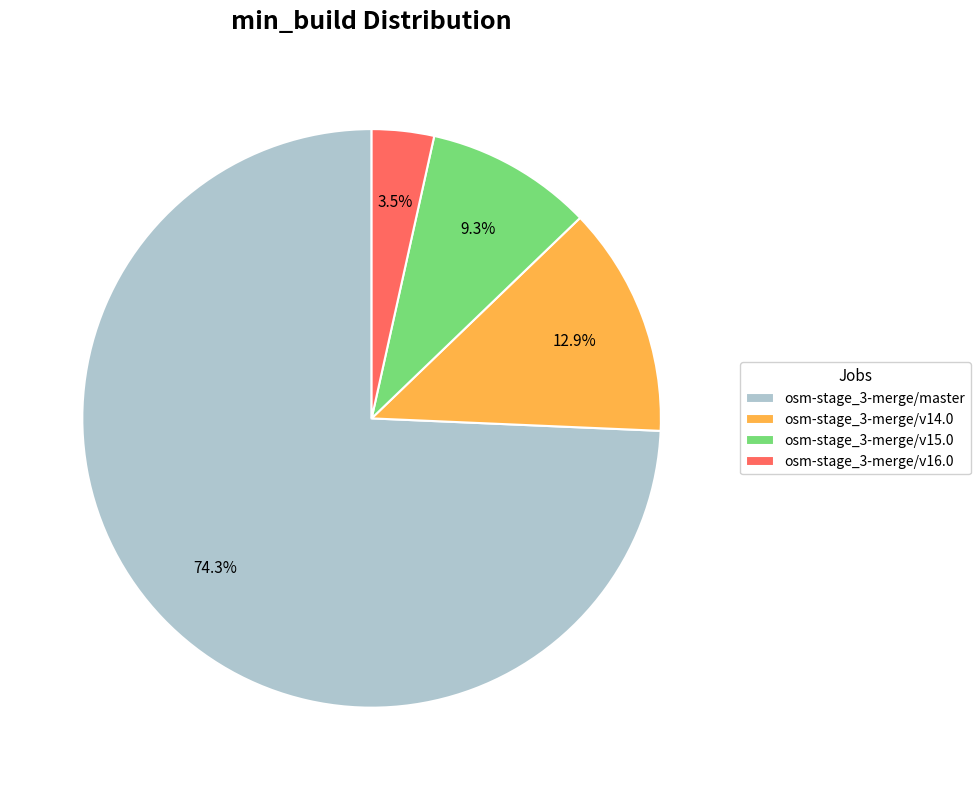

How much of the chart is everything except osm-stage_3-merge/master?

25.7%